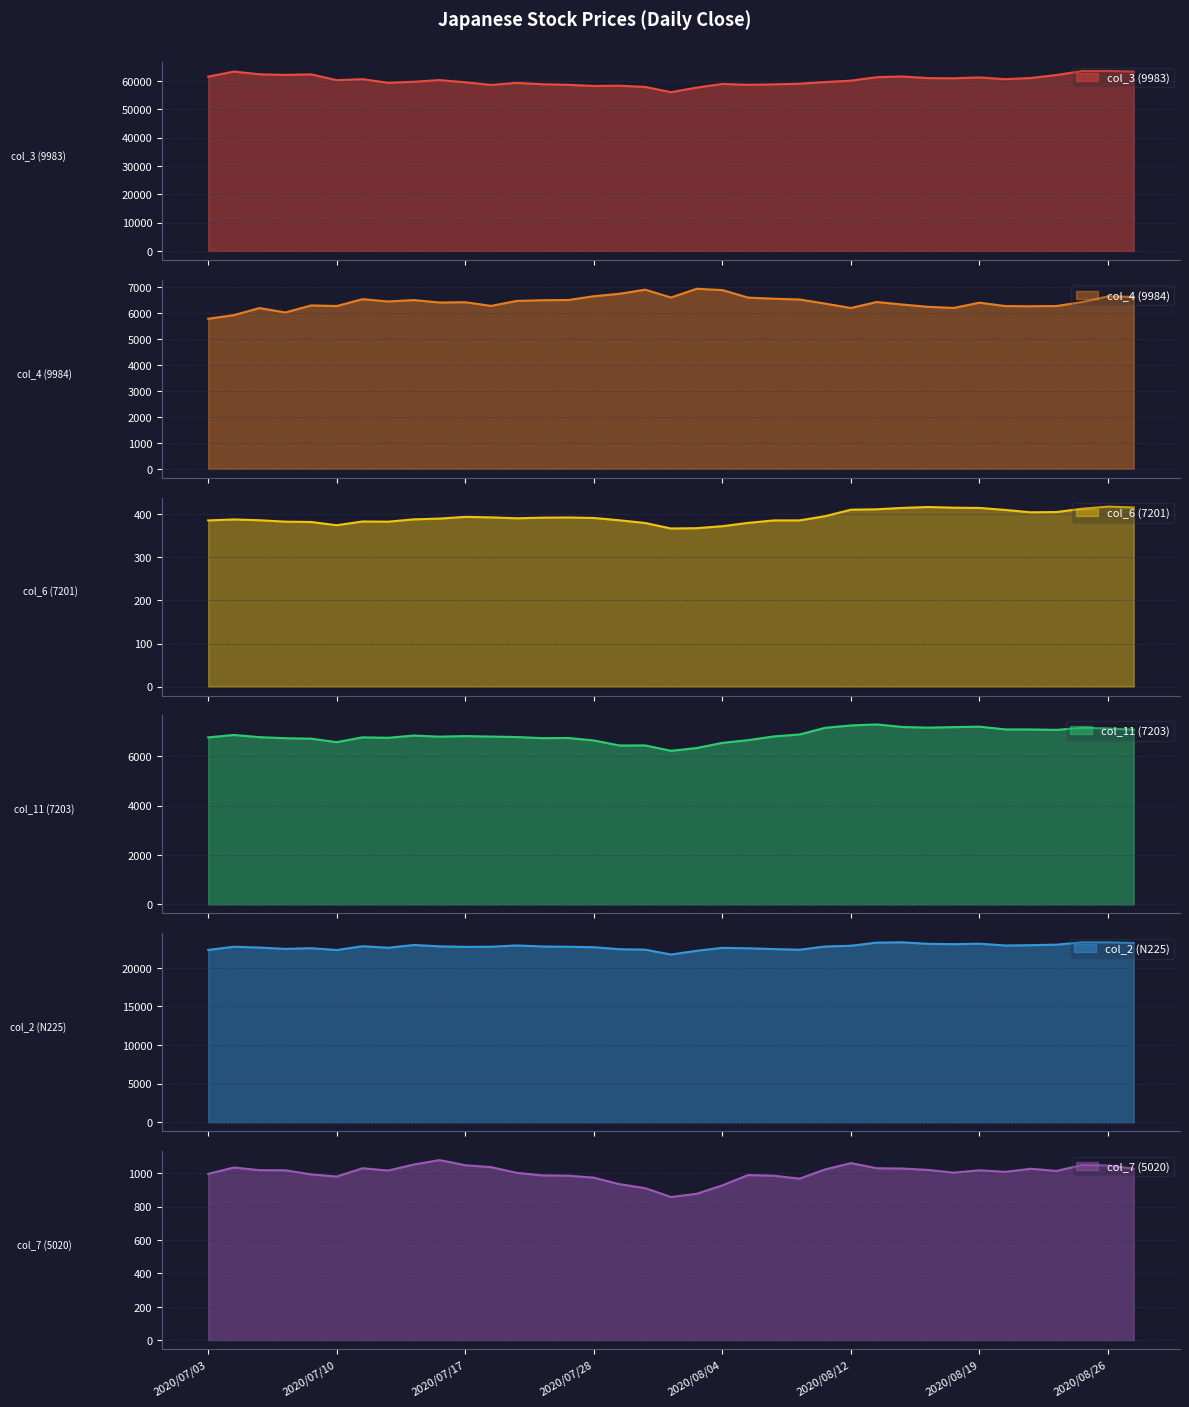

List the labels in order of col_2 (N225) value, smallest first.

2020/07/31, 2020/08/03, 2020/07/10, 2020/07/03, 2020/08/07, 2020/07/30, 2020/07/29, 2020/08/06, 2020/07/08, 2020/08/05, 2020/07/09, 2020/08/04, 2020/07/14, 2020/07/07, 2020/07/28, 2020/07/17, 2020/07/06, 2020/07/27, 2020/07/20, 2020/08/11, 2020/07/22, 2020/07/16, 2020/07/13, 2020/08/12, 2020/08/20, 2020/07/21, 2020/08/21, 2020/07/15, 2020/08/24, 2020/08/18, 2020/08/17, 2020/08/19, 2020/08/27, 2020/08/13, 2020/08/14, 2020/08/26, 2020/08/25